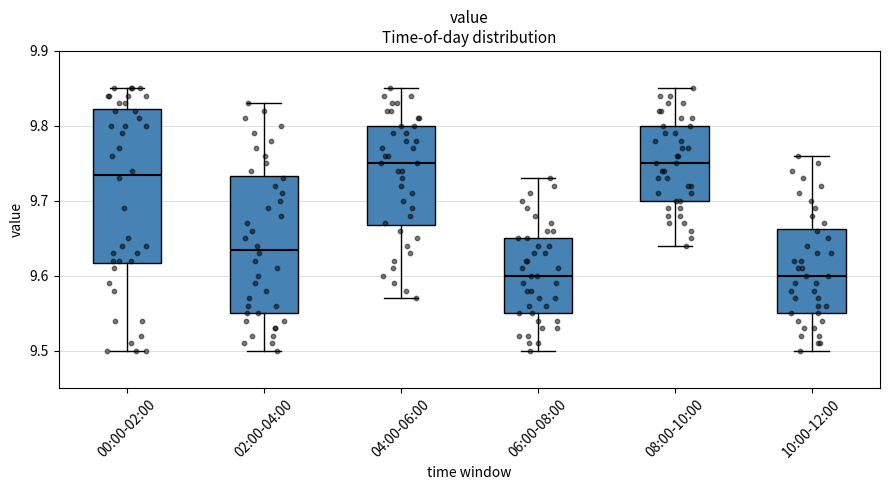

Where does the upper whisker of the box for 00:00-02:00 end on the y-axis? The values are not printed on the chart, so give them approximately, as read against the axis.

9.85